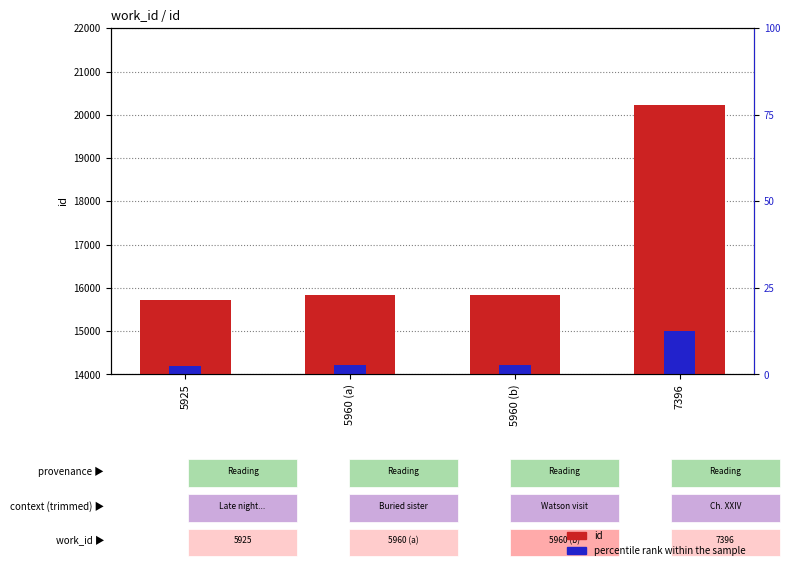

Which category has the lowest value in the id series?

5925